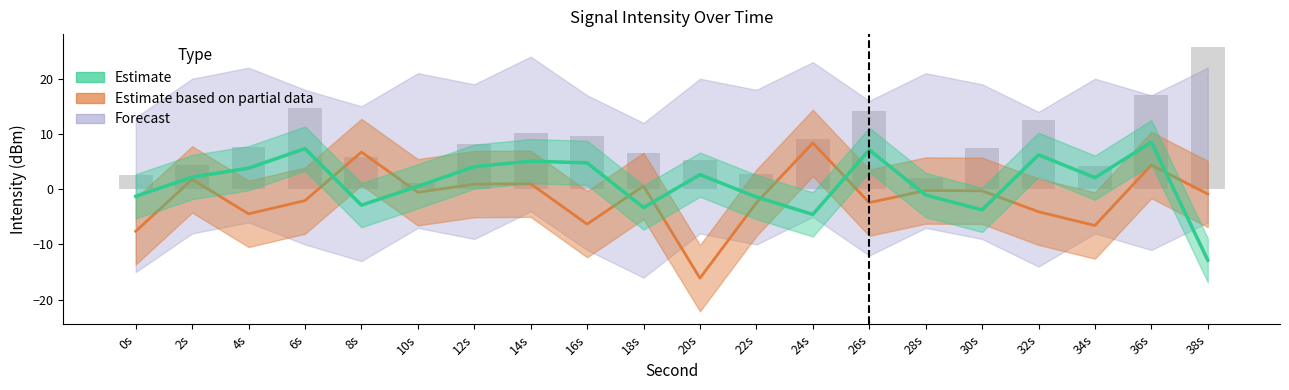

Rank the series by their average value, from highest to lowest.

Estimate, Forecast, Estimate based on partial data